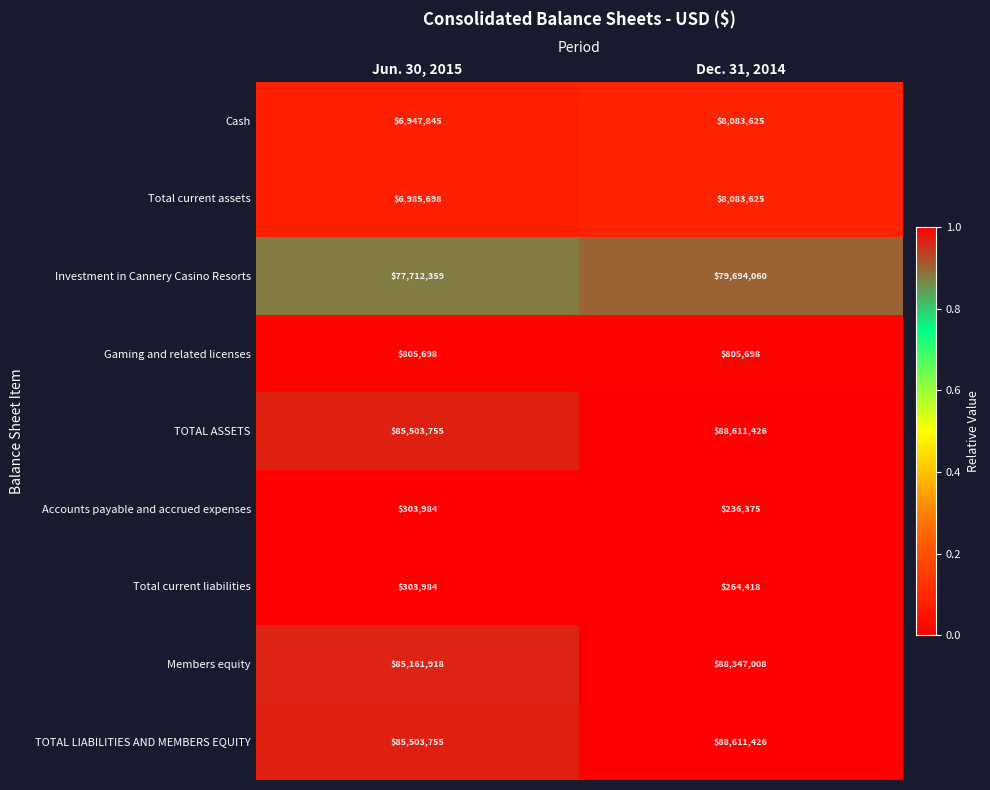

What is the average value of the Gaming and related licenses series?

805698